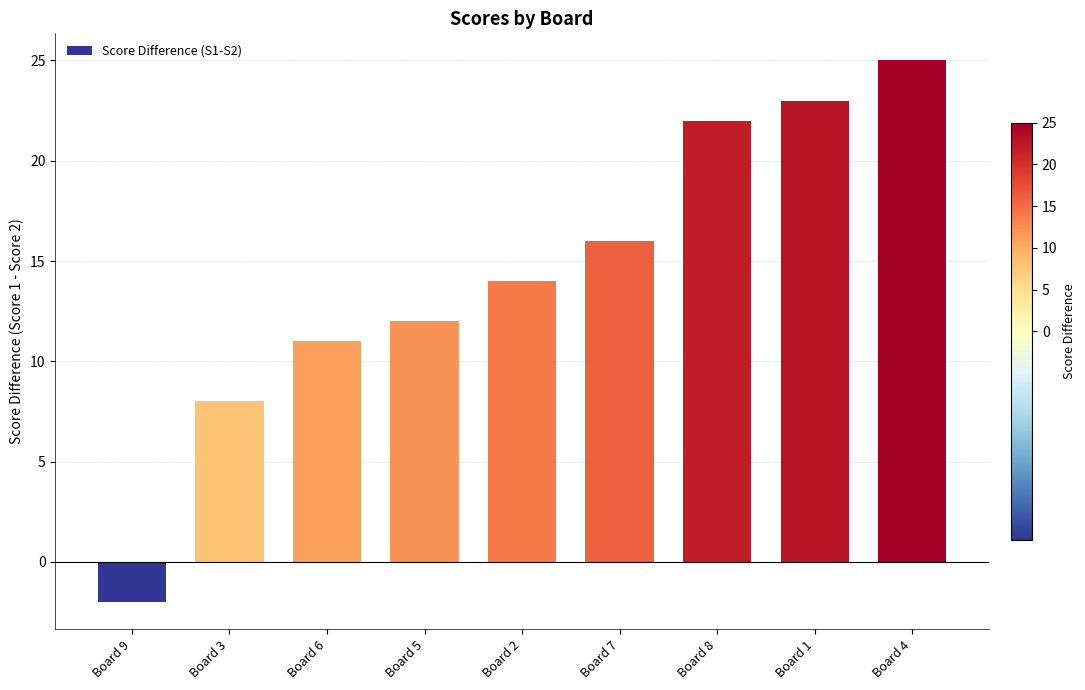

What is the change in value from Board 6 to Board 7?

+5